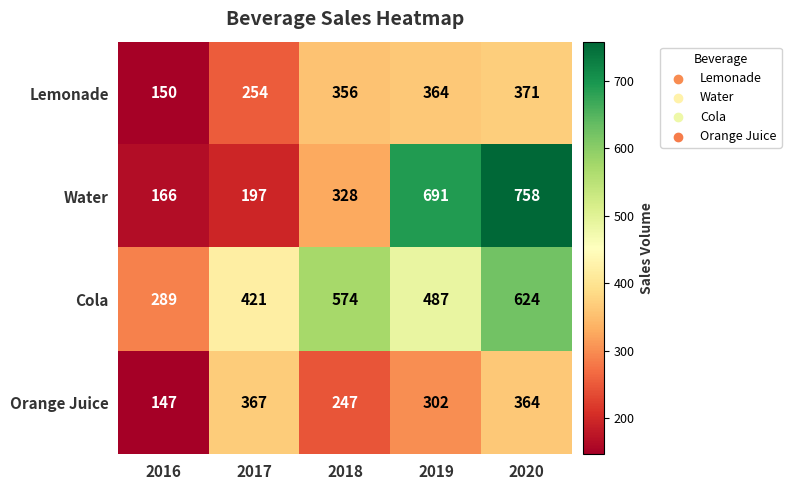

At how many categories does at least one series exceed 661?

2